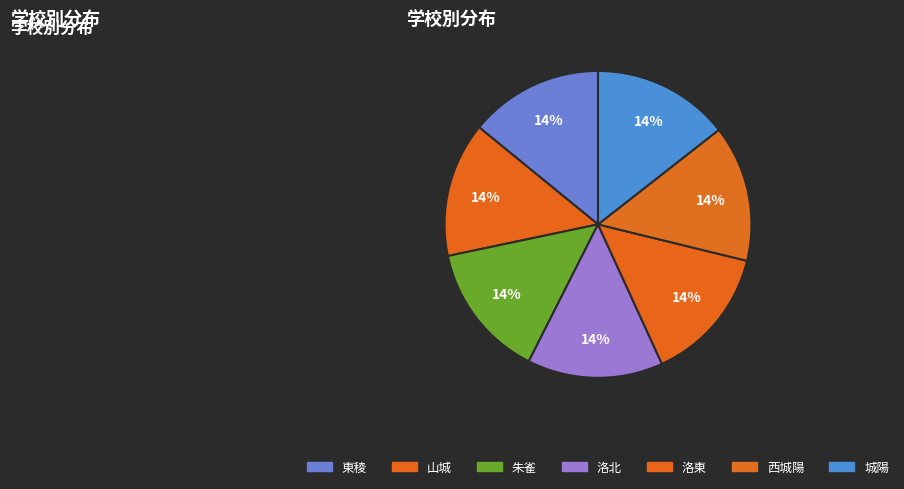

Does 東稜 account for over 50% of the chart?

No